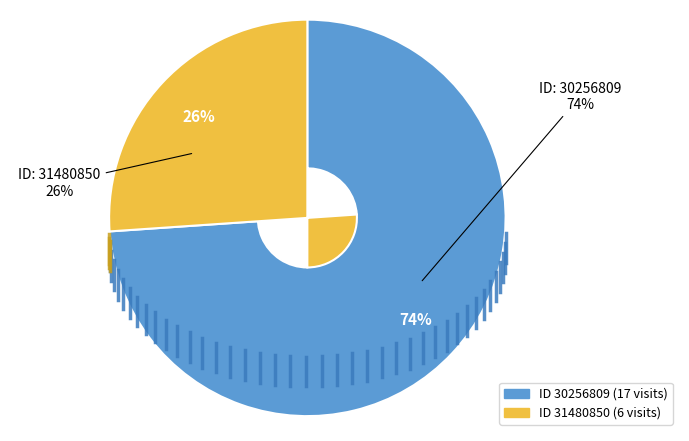

To the nearest percent, what portion does 30256809 represent?

74%